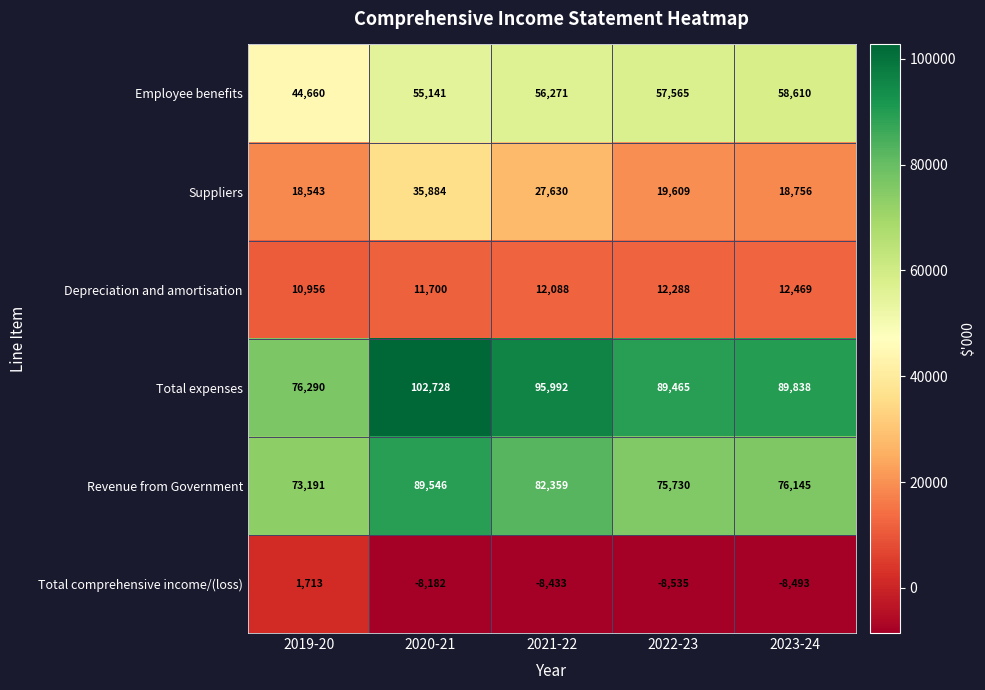

Which series has the widest spread of values?

Total expenses